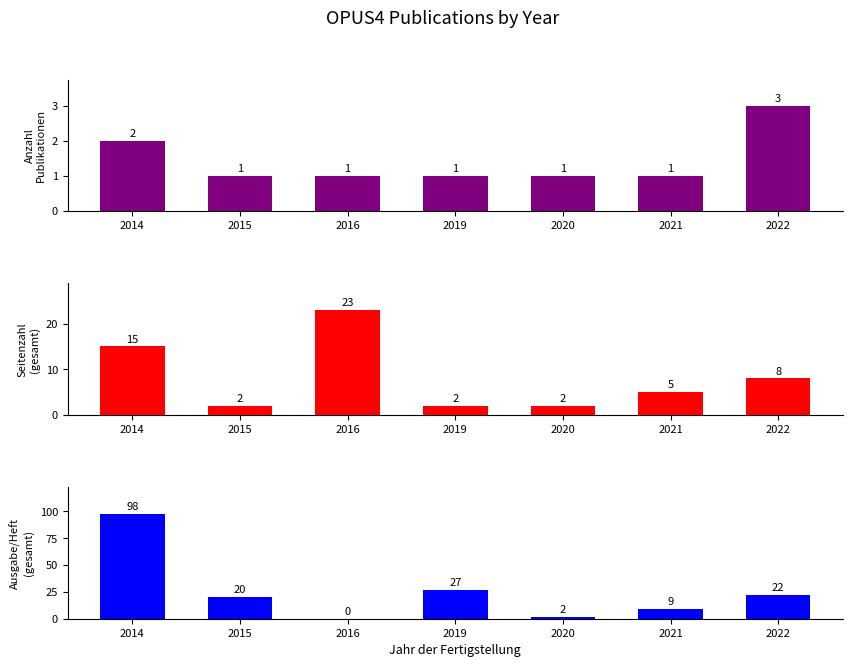

The value of Seitenzahl
(gesamt) at 2014 is 6. True or false?

False